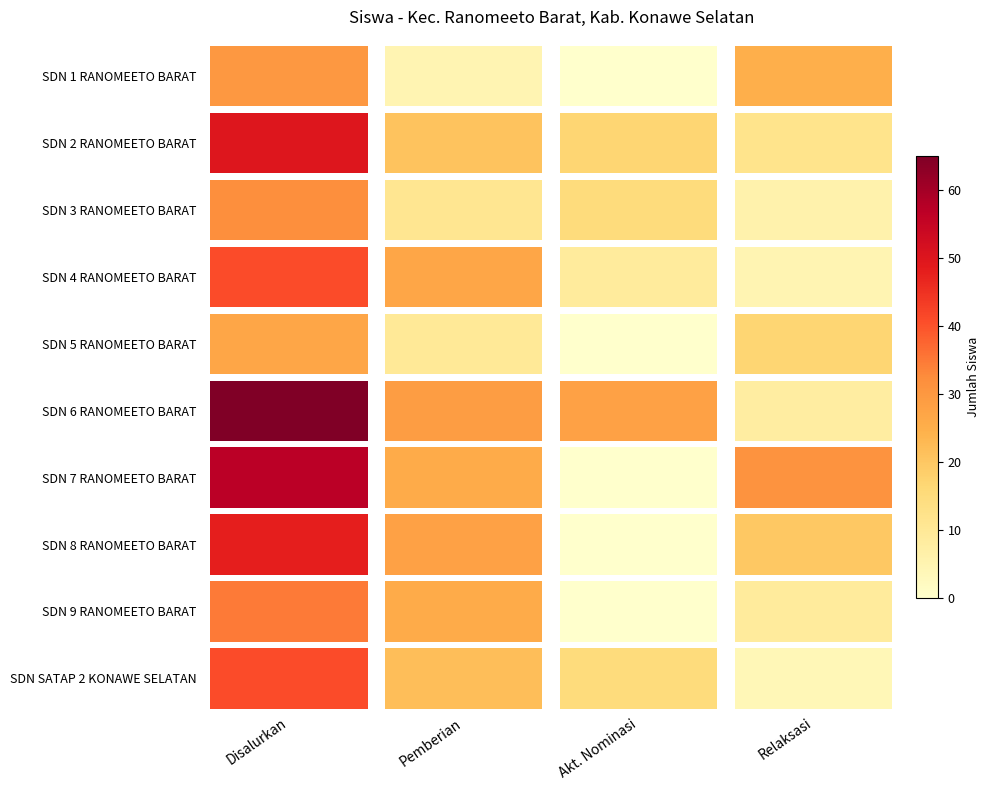

At which label is SDN 2 RANOMEETO BARAT closest to 31?

Pemberian